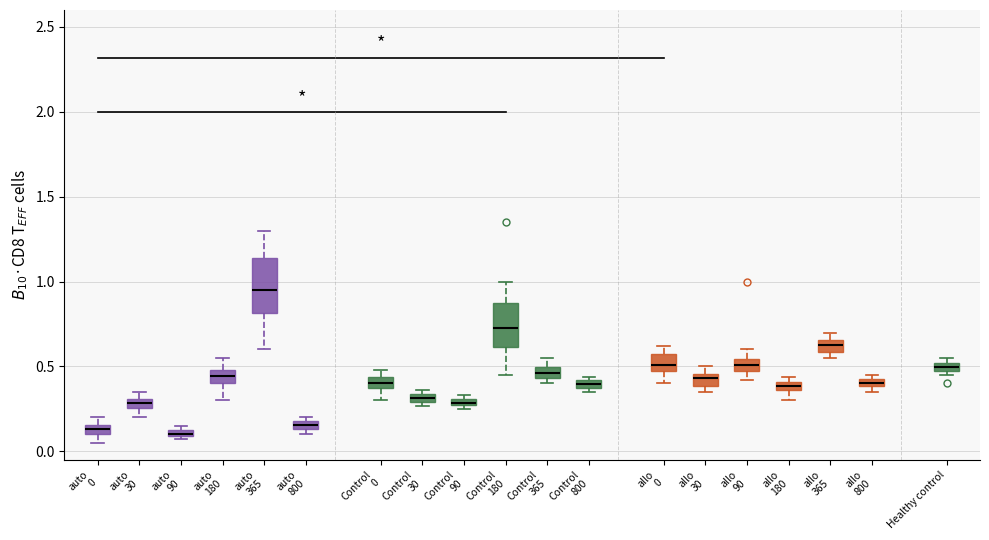

Where is the lower edge of the box for allo 180 on the y-axis? The values are not printed on the chart, so give them approximately, as read against the axis.

0.35